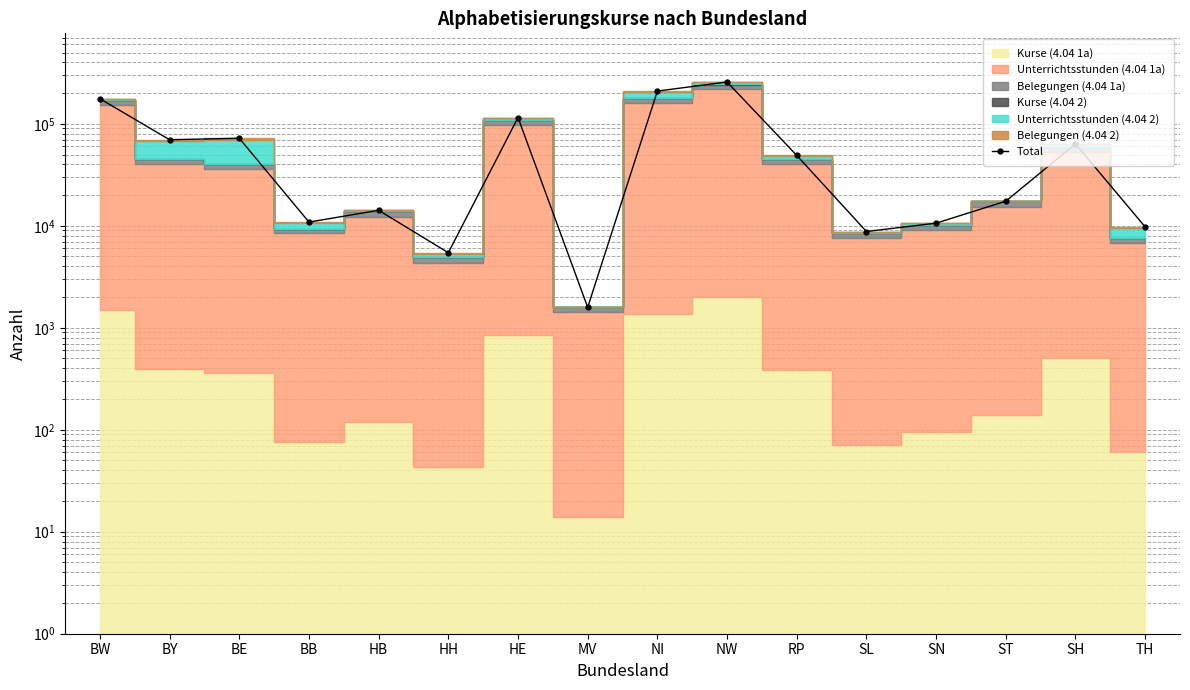

What position from the right is HB?

12